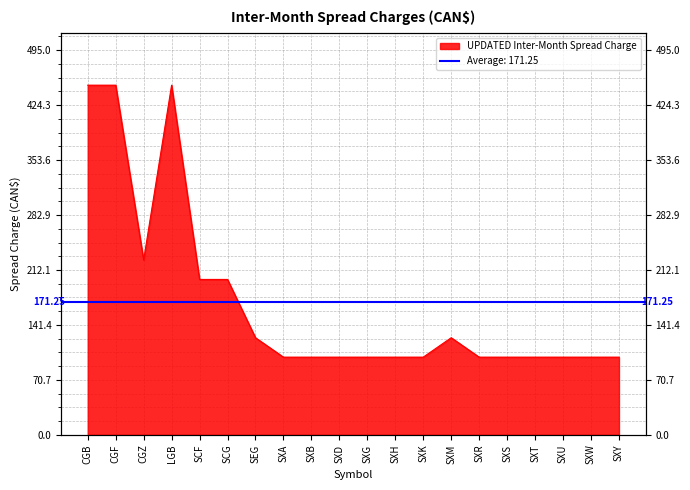

Does the chart have visible grid lines?

Yes